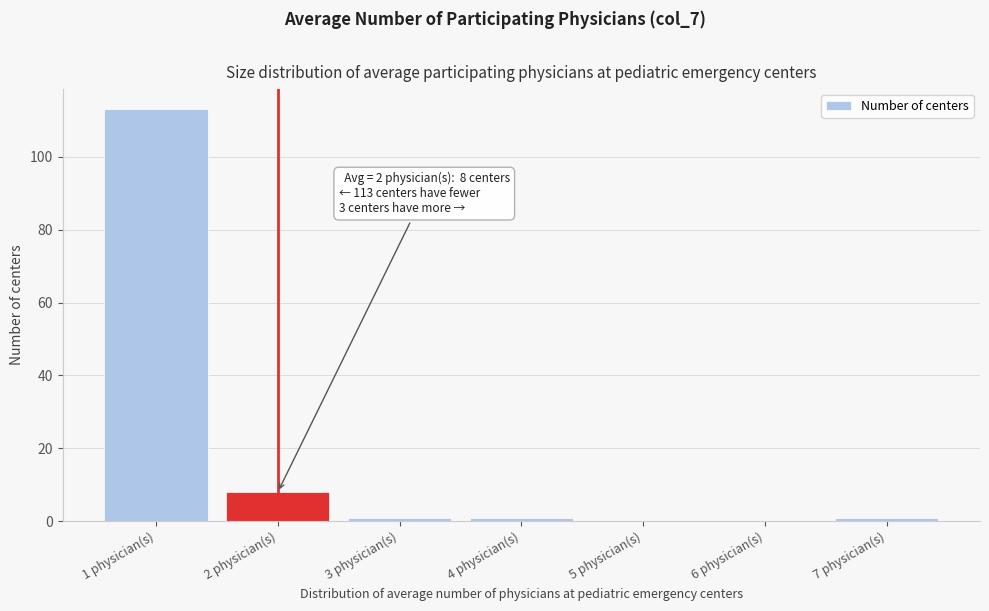

Reading left to right, what are all the values shown in this chart?

1 physician(s)=113	2 physician(s)=8	3 physician(s)=1	4 physician(s)=1	5 physician(s)=0	6 physician(s)=0	7 physician(s)=1